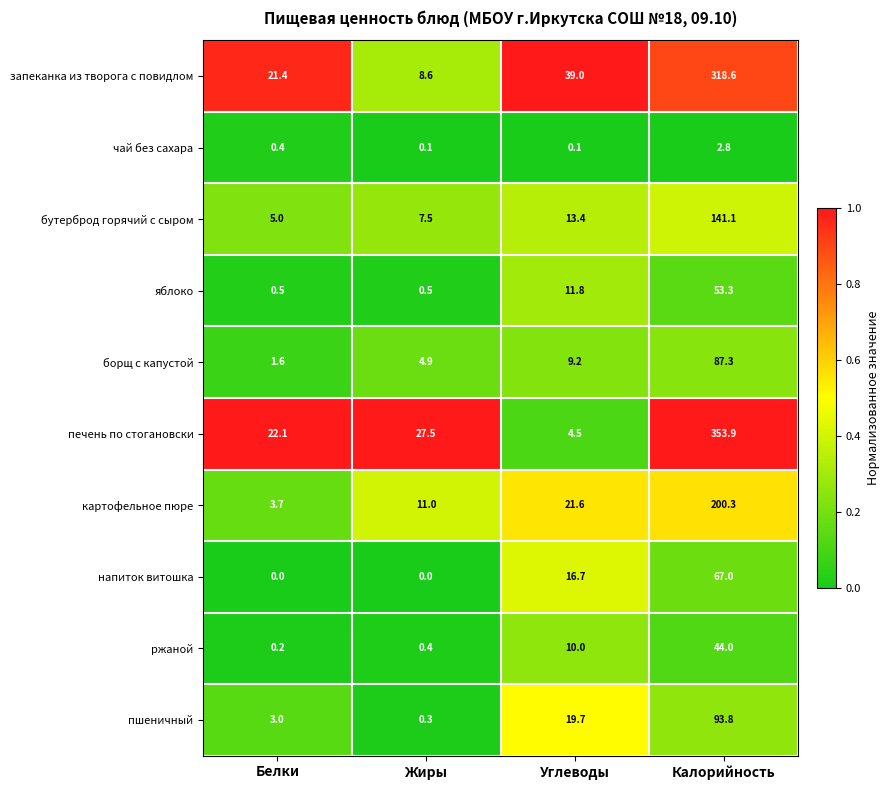

Which series has the largest total across all categories?

печень по стогановски